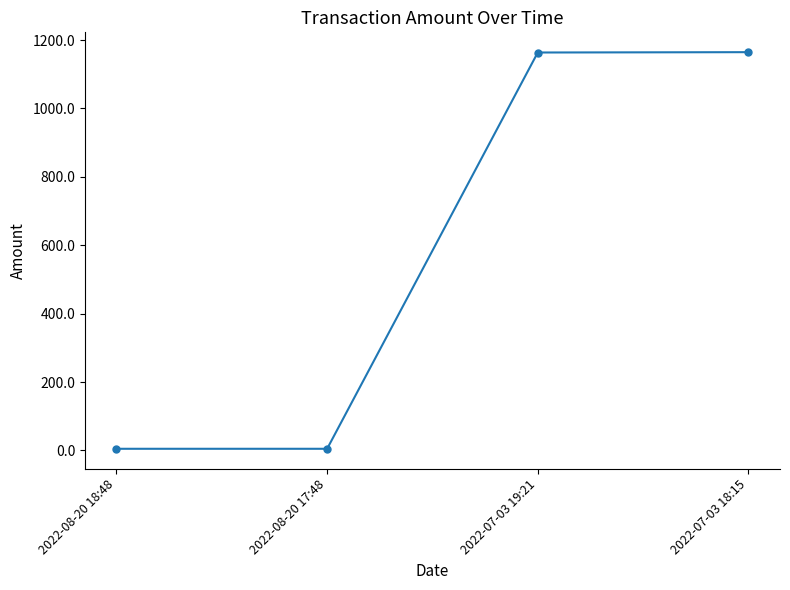

True or false: the data shows 4.7 at 2022-08-20 18:48.

True